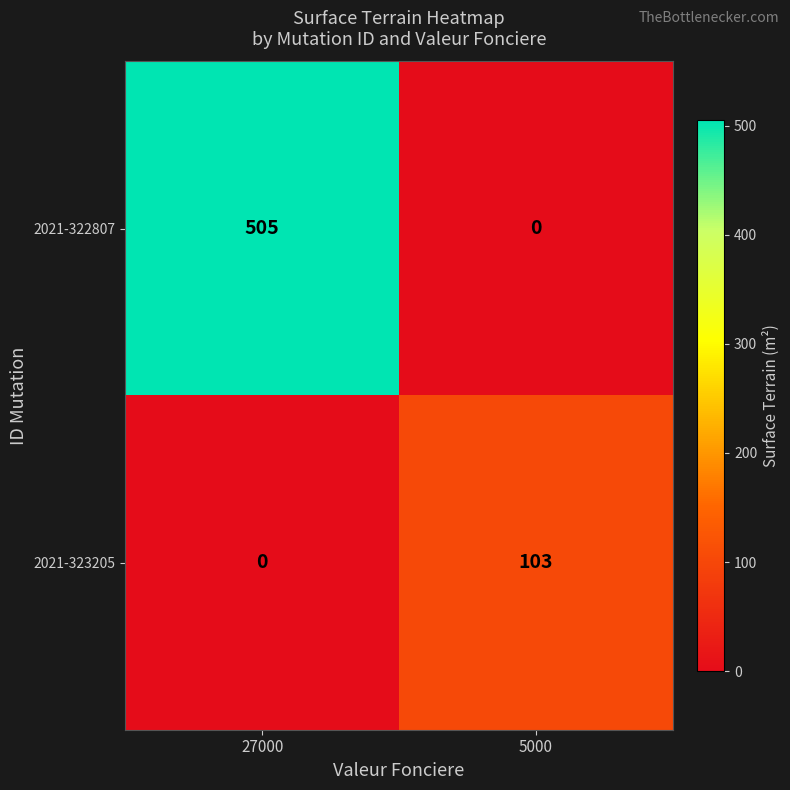

Between 27000 and 5000, which series saw the biggest shift?

2021-322807